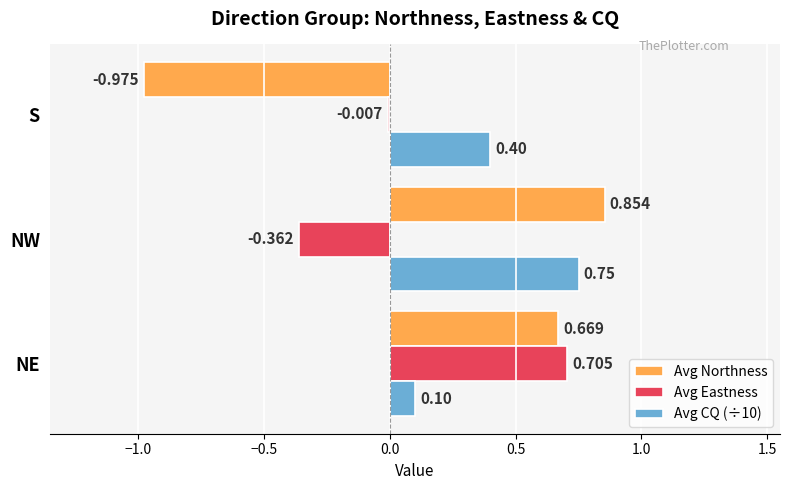

Which category has the highest value in the Avg CQ (÷10) series?

NW